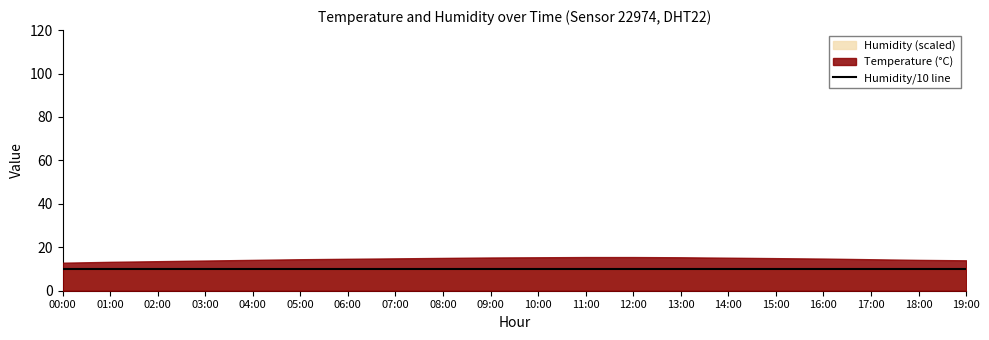

Which series has the largest total across all categories?

humidity